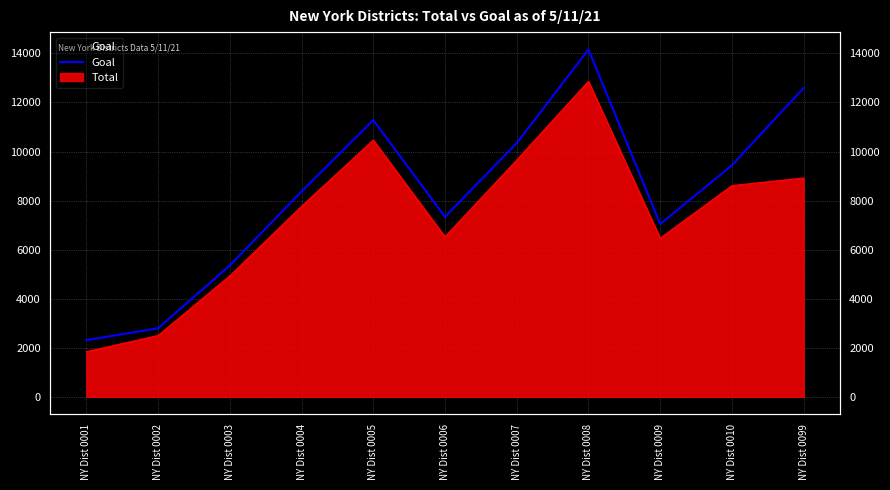

What is the difference between the maximum and minimum values?

11851